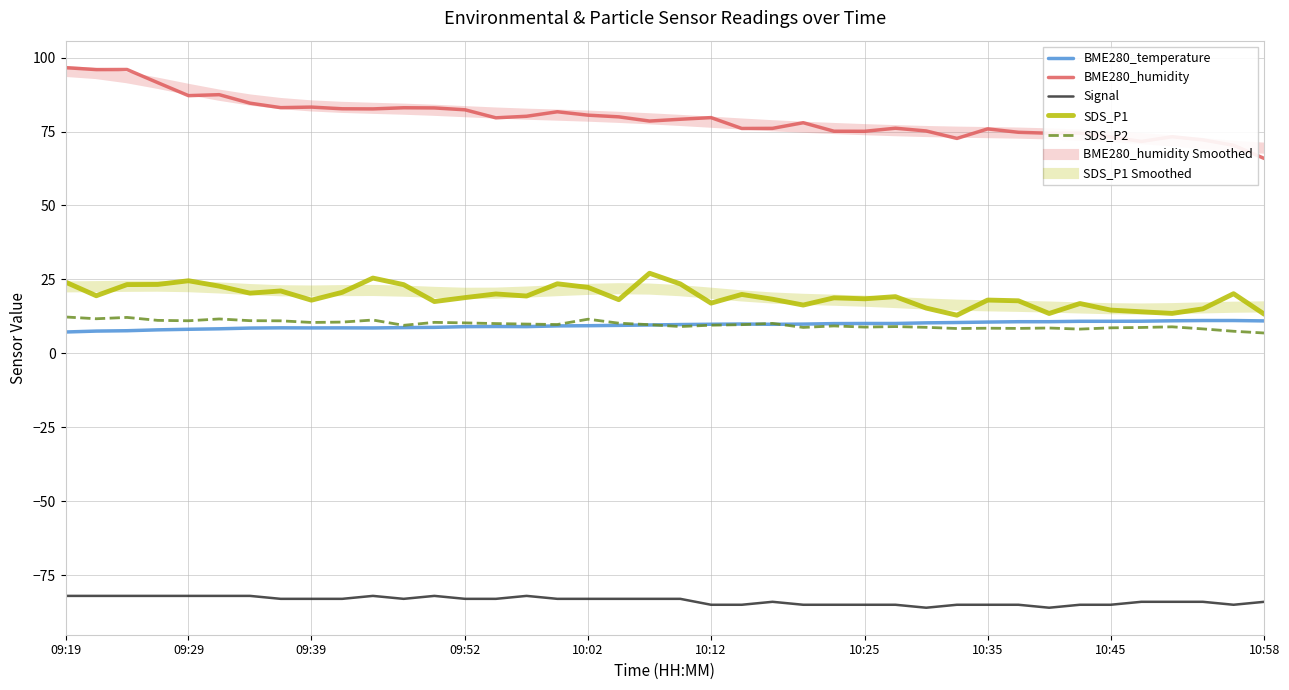

How many lines are shown in the chart?

7